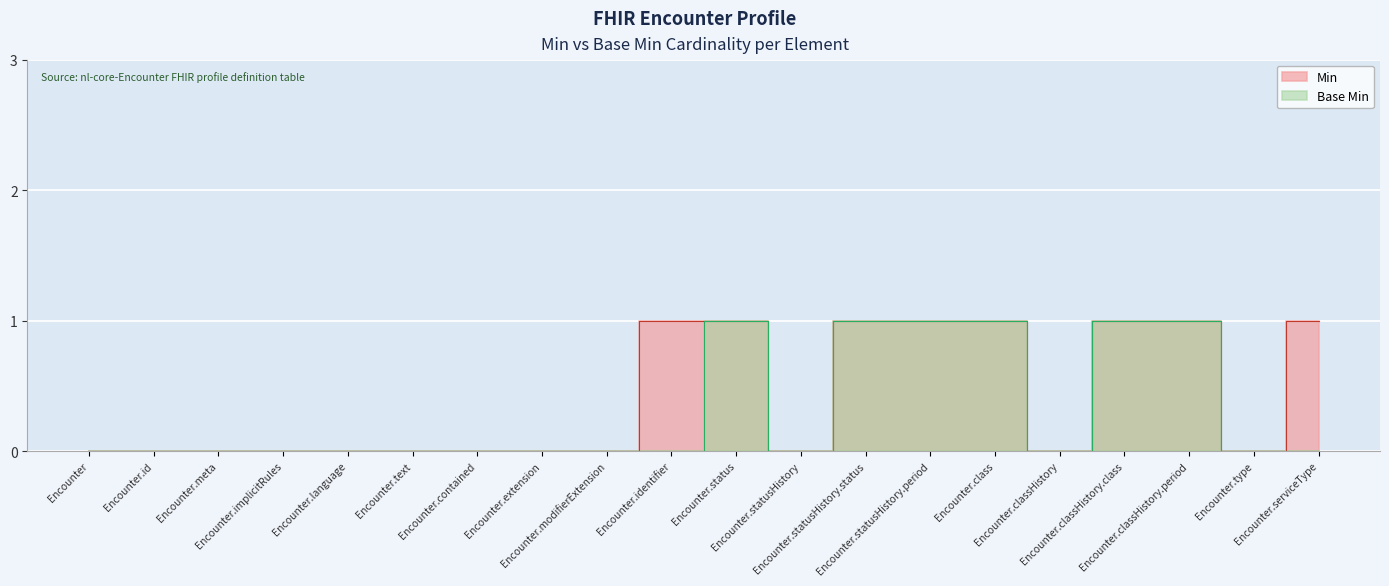

True or false: Min and Base Min intersect in this chart.

False